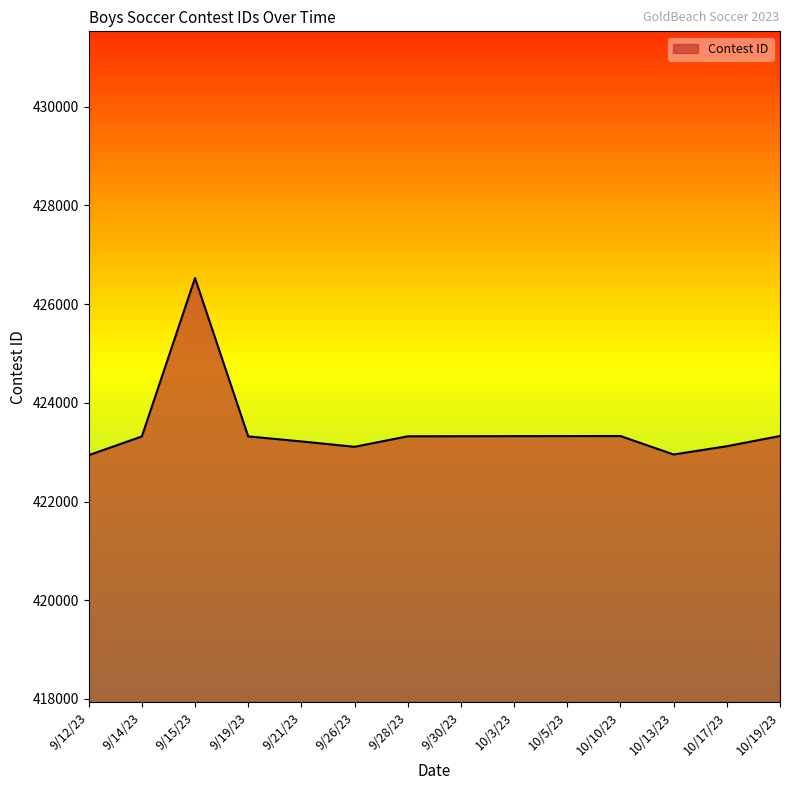

What is the ratio of the value at 10/13/23 to the value at 9/30/23?

1.0